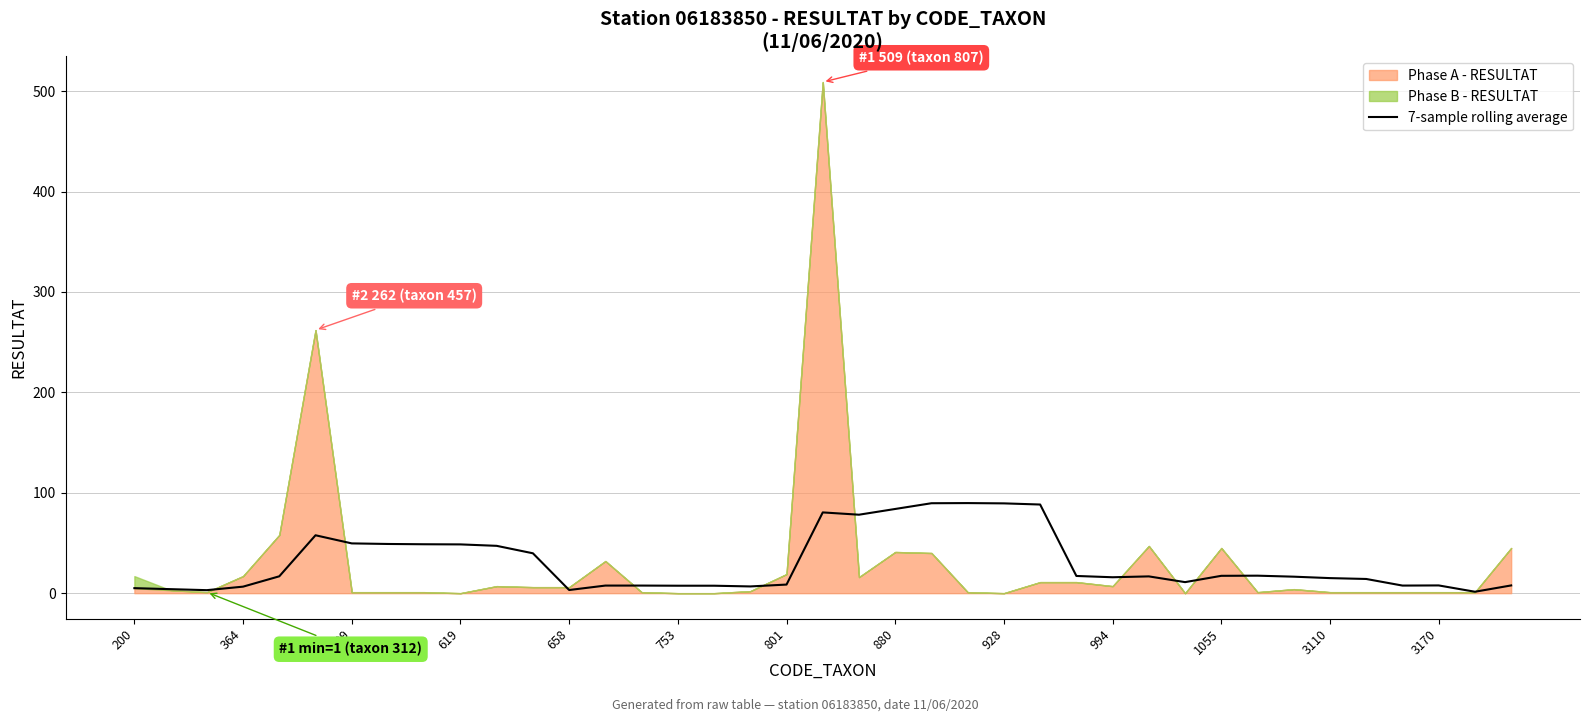

The value of 7-sample rolling average at 619 is 74.6. True or false?

False